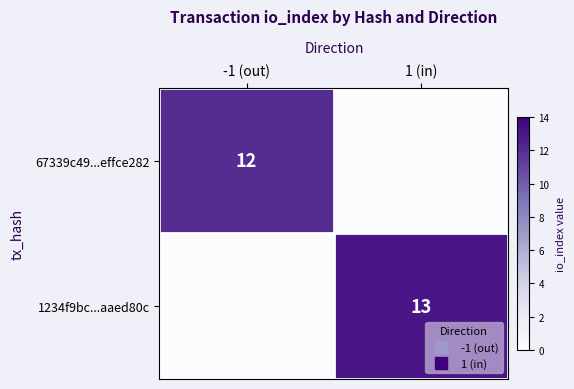

What is the difference between the 67339c49...effce282 values at -1 (out) and 1 (in)?

12